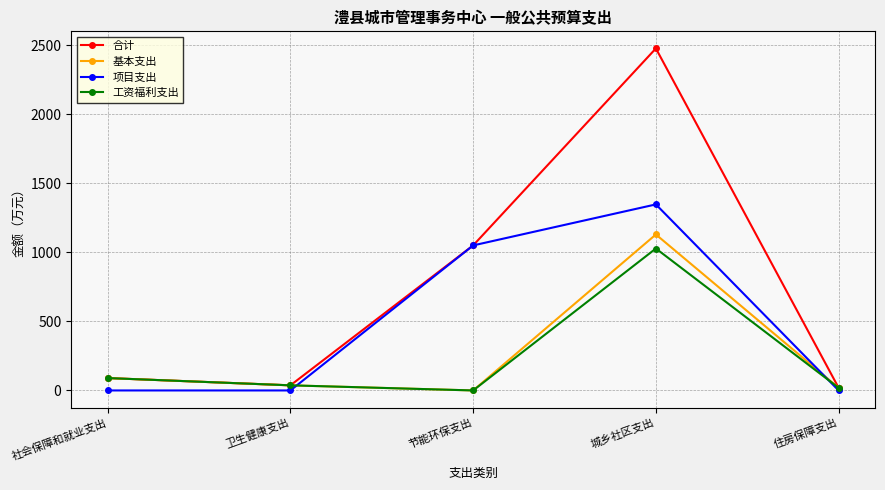

At which category is the sum across all series the highest?

城乡社区支出